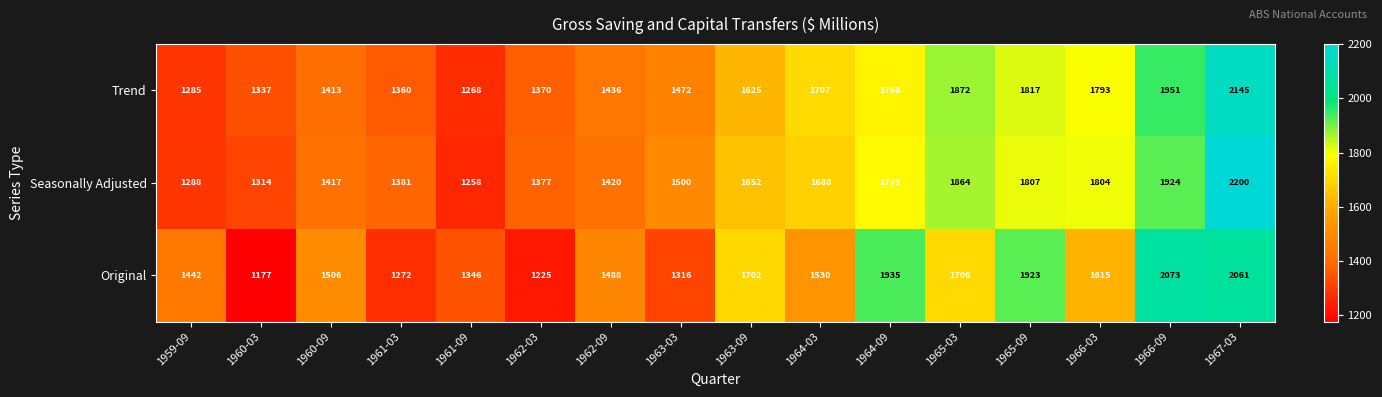

At which label is Trend closest to 1706?

1964-03